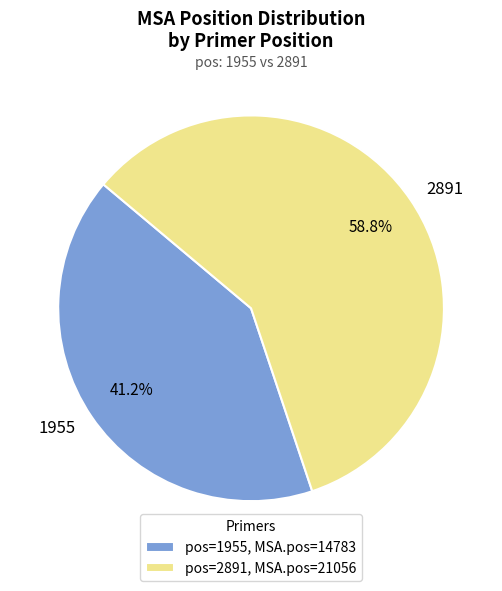

What is the ratio of the value at 1955 to the value at 2891?

0.7